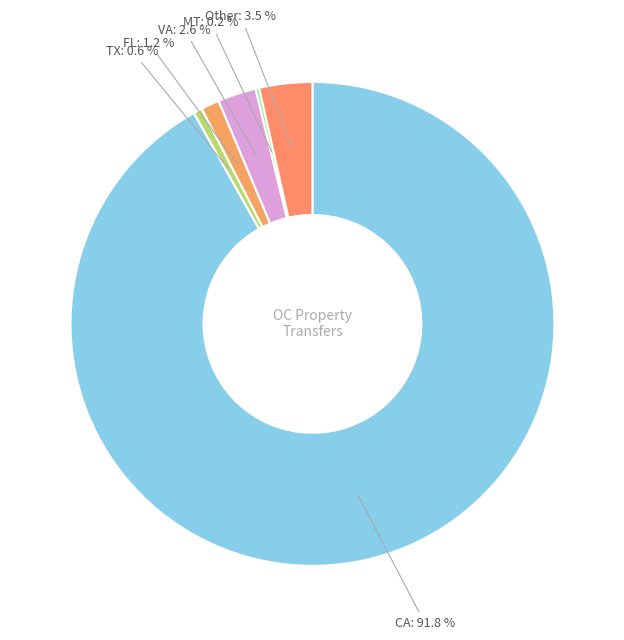

To the nearest percent, what is the average slice percentage?

17%